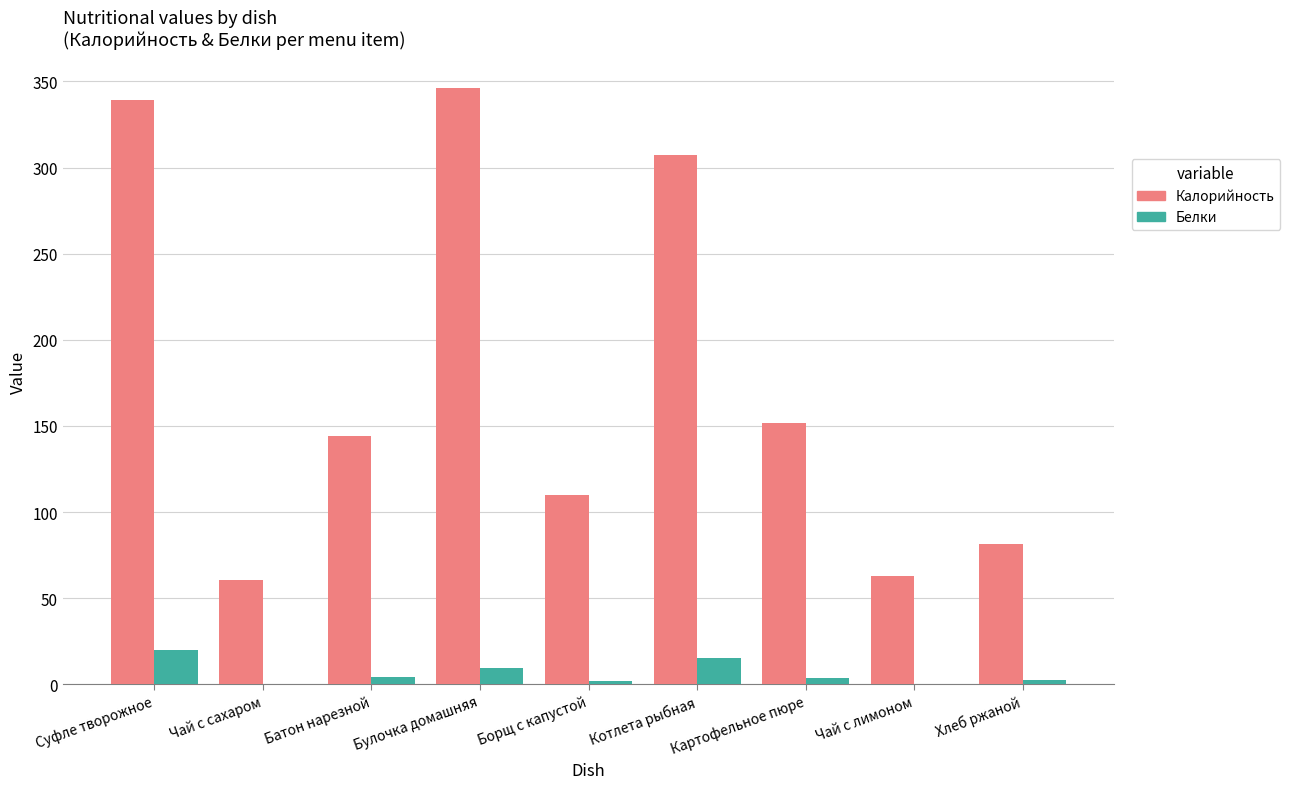

Is the value of Калорийность at Булочка домашняя greater than the value of Белки at Булочка домашняя?

Yes